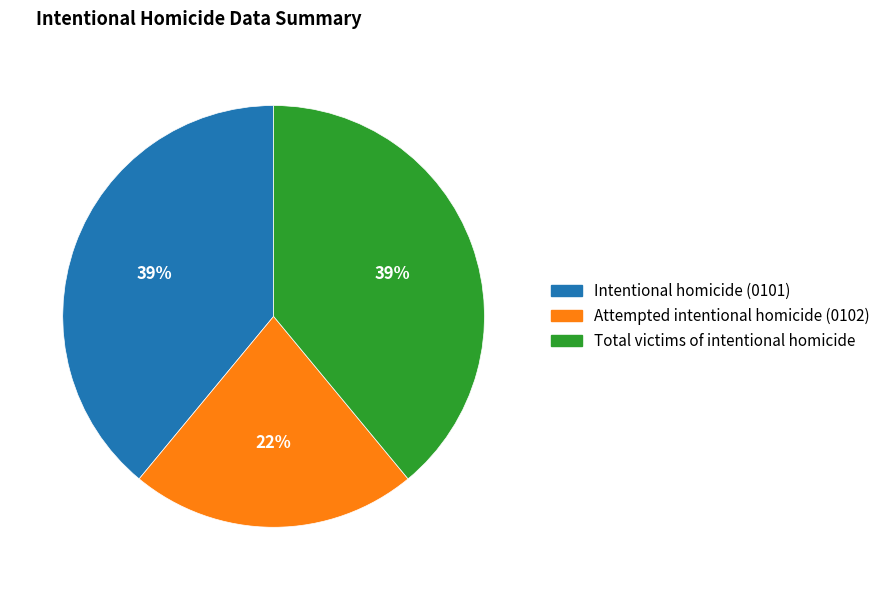

Which category has the smallest portion of the pie?

Attempted intentional homicide (0102)